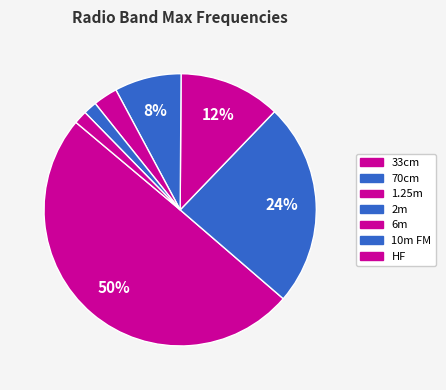

Which category has the smallest portion of the pie?

HF